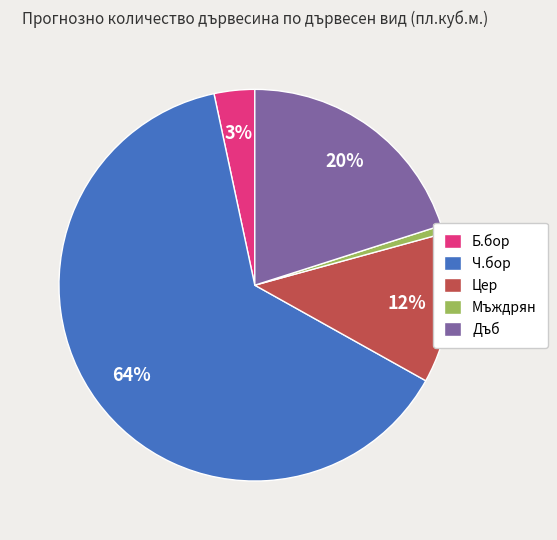

Which category has the smallest portion of the pie?

Мъждрян